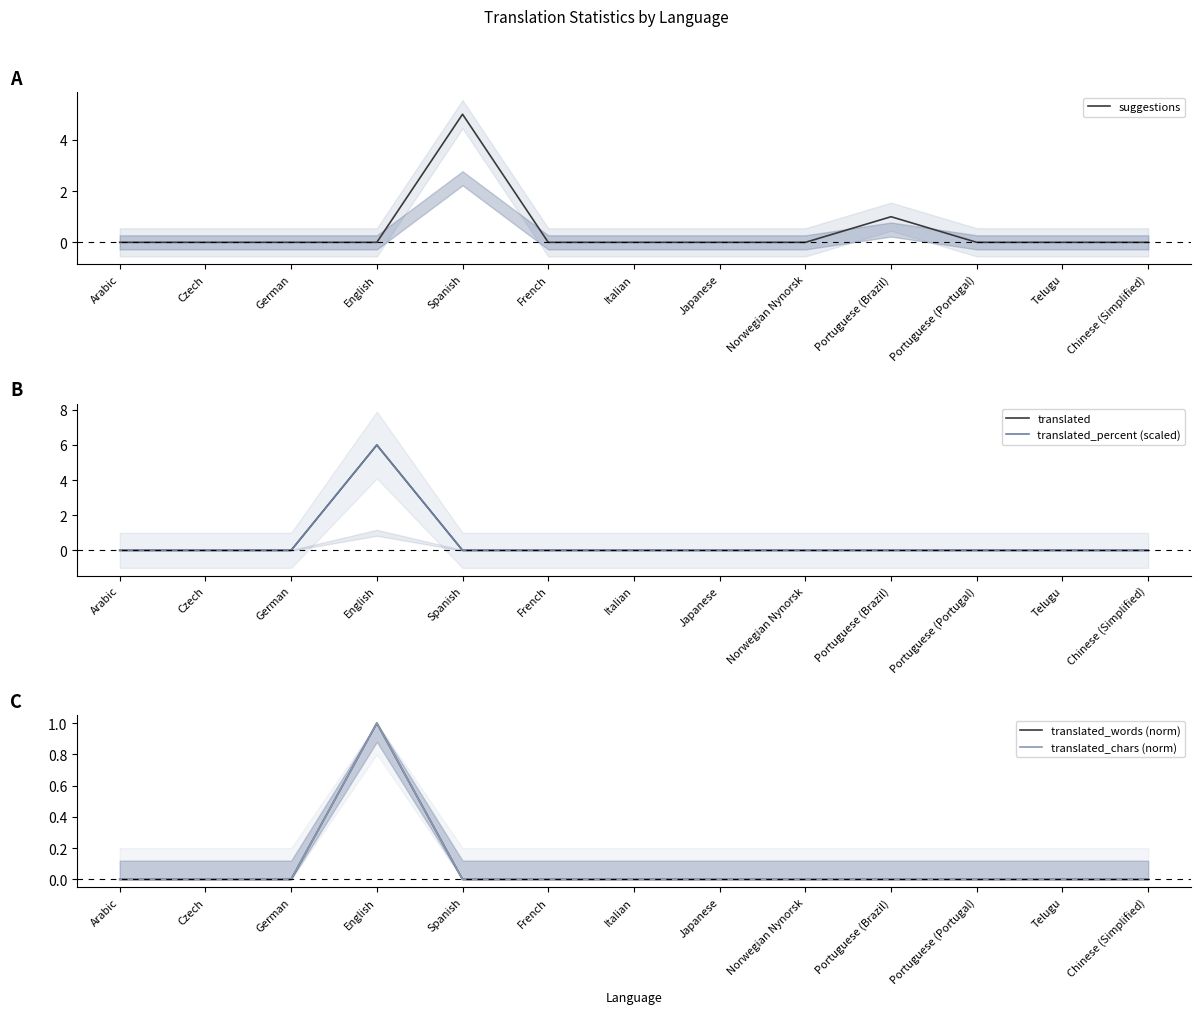

The value of suggestions at Chinese (Simplified) is 0. True or false?

True